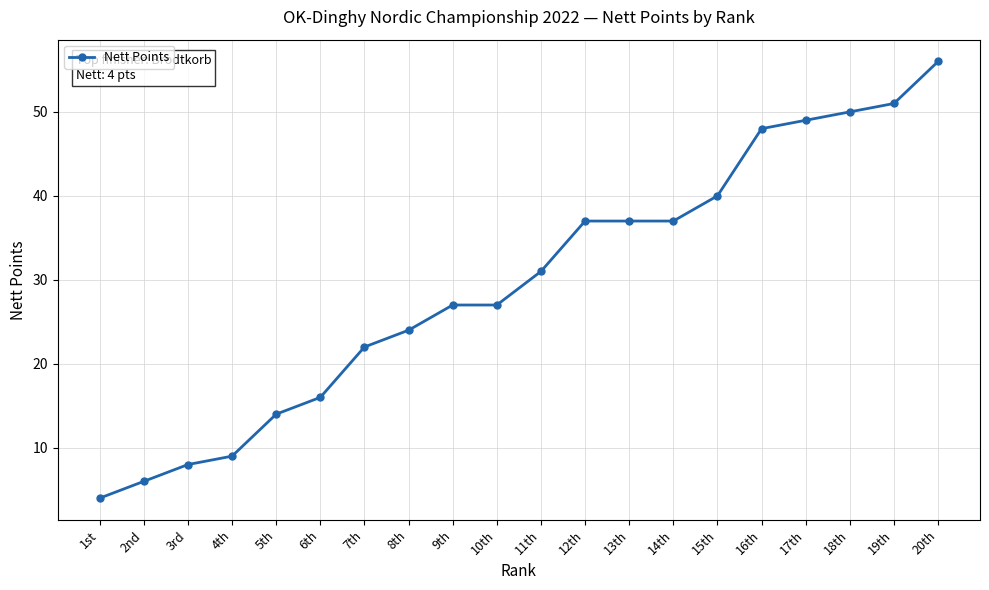

What value does the data have at 13th, to the nearest 10?

40